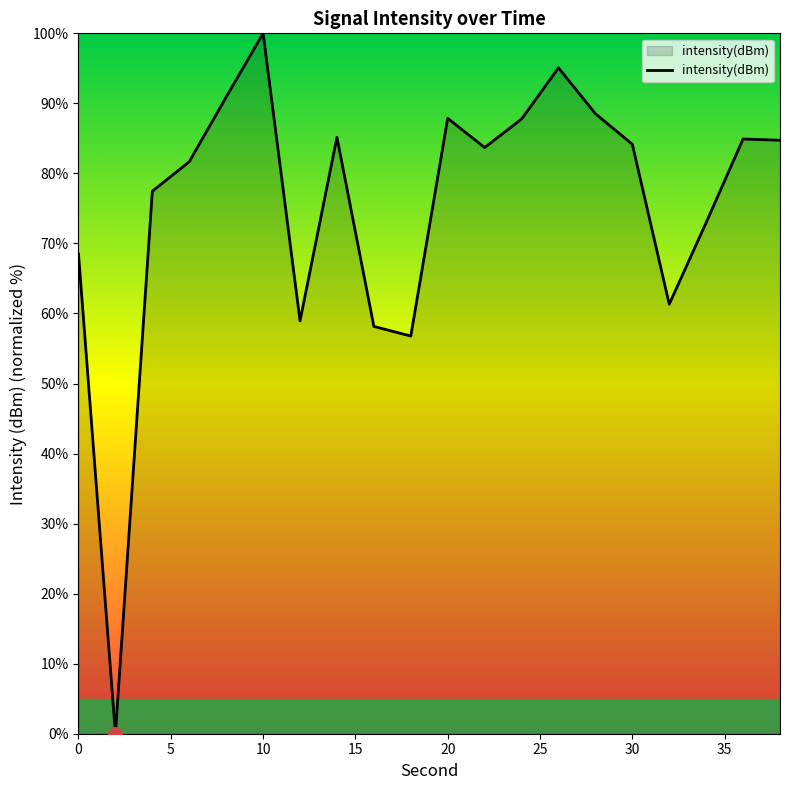

Which label corresponds to the largest value in the chart?

10